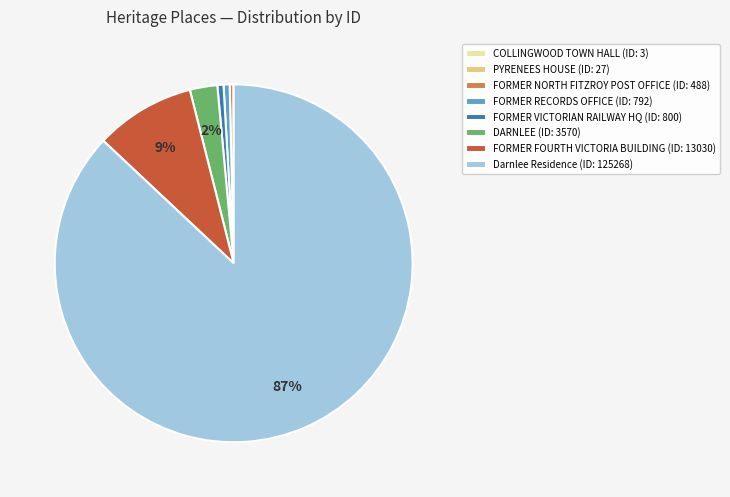

To the nearest percent, what is the difference between the Darnlee Residence (ID: 125268) and FORMER FOURTH VICTORIA BUILDING (ID: 13030) slice percentages?

78%